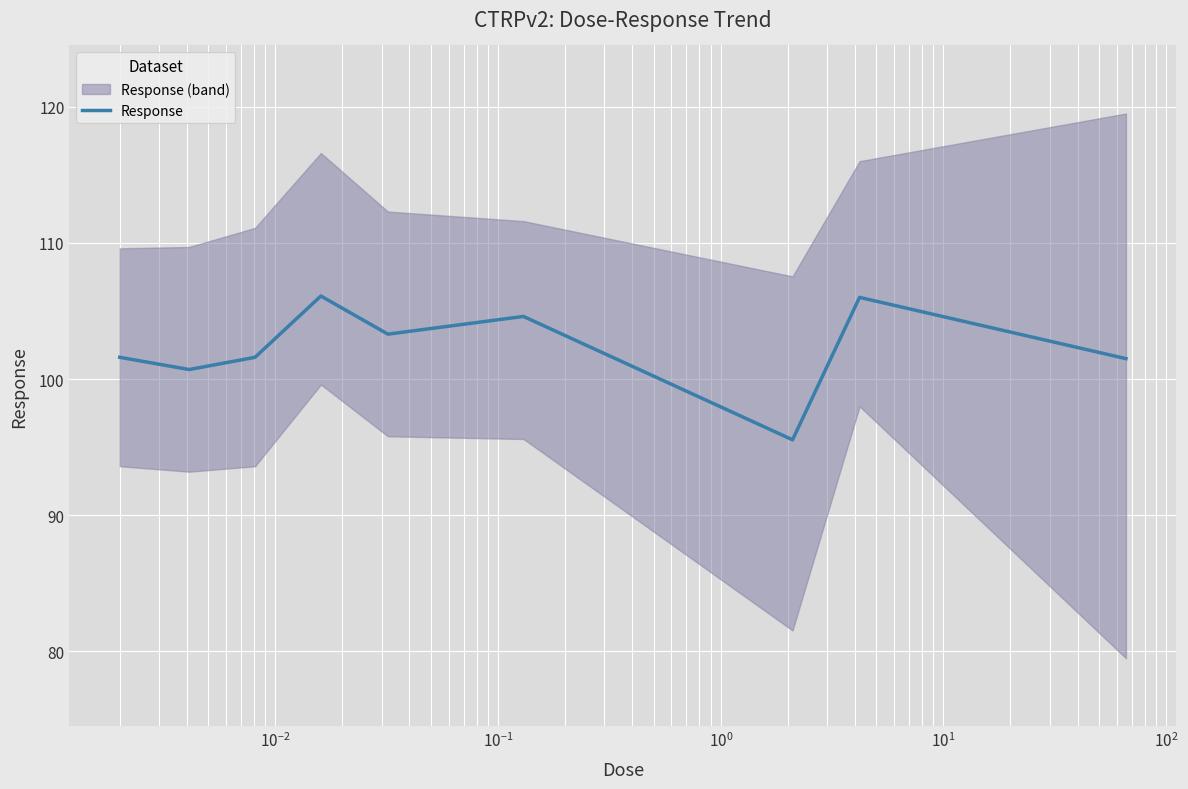

What is the maximum value for Response?

106.1